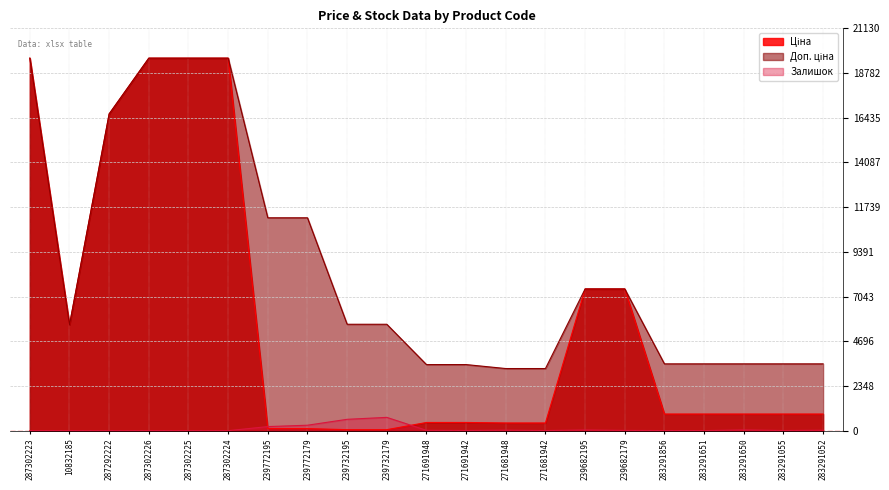

What is the difference between the highest and lowest values at 271691942?

3461.1